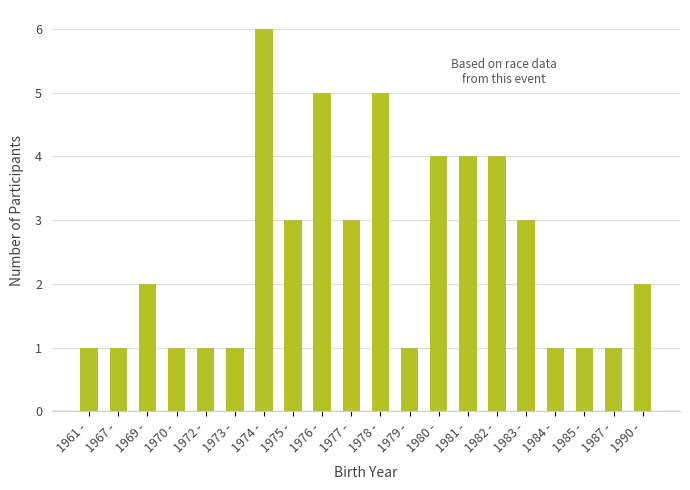

What is the greatest value displayed?

6